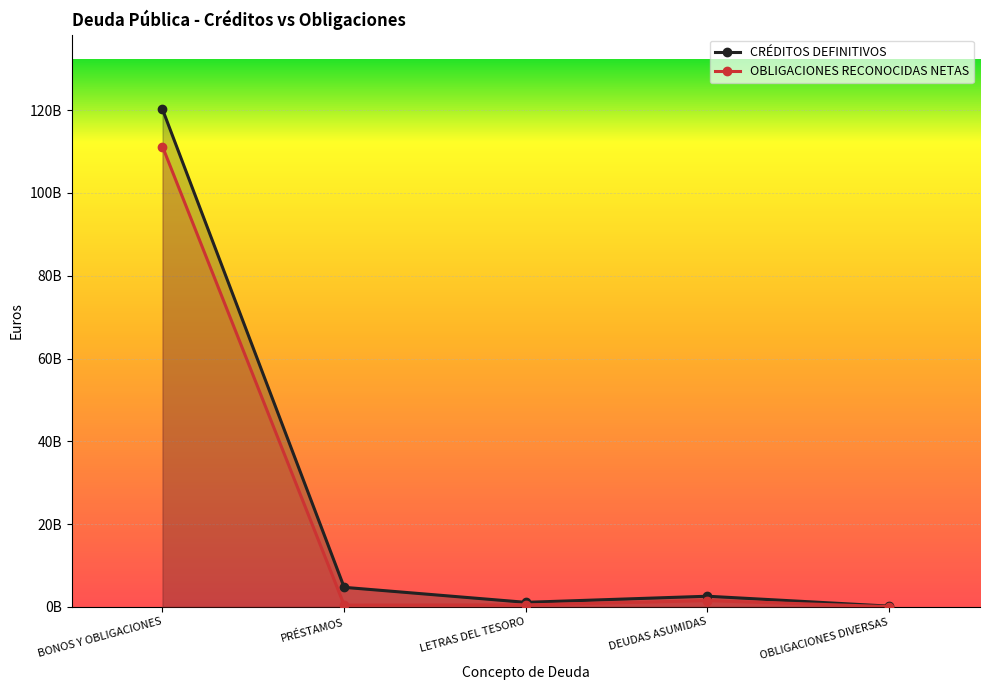

What is the lowest value of the OBLIGACIONES RECONOCIDAS NETAS series?

63586561.3